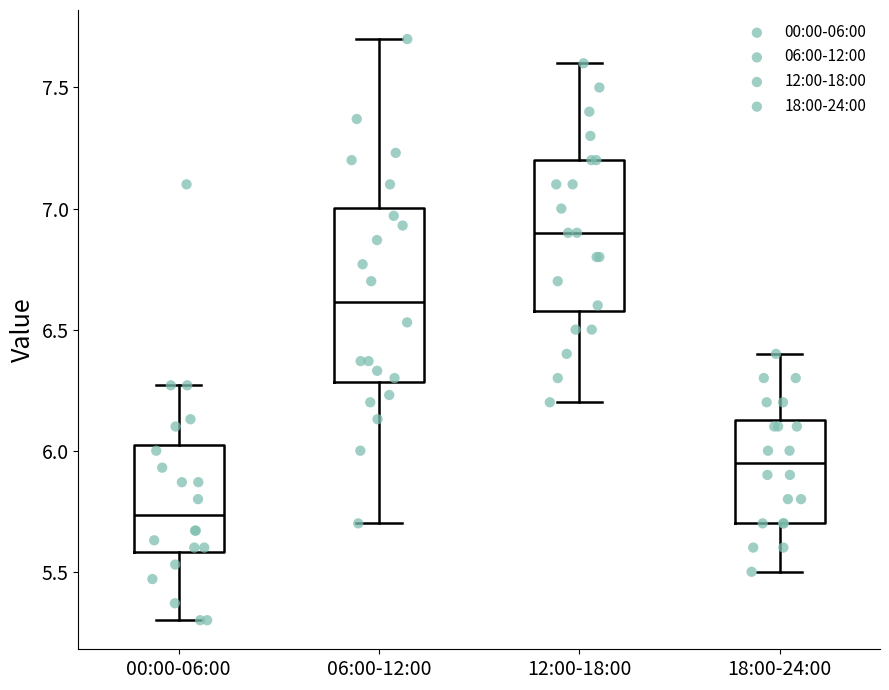

Which box is the tallest, from its lower edge to its upper edge?

06:00-12:00